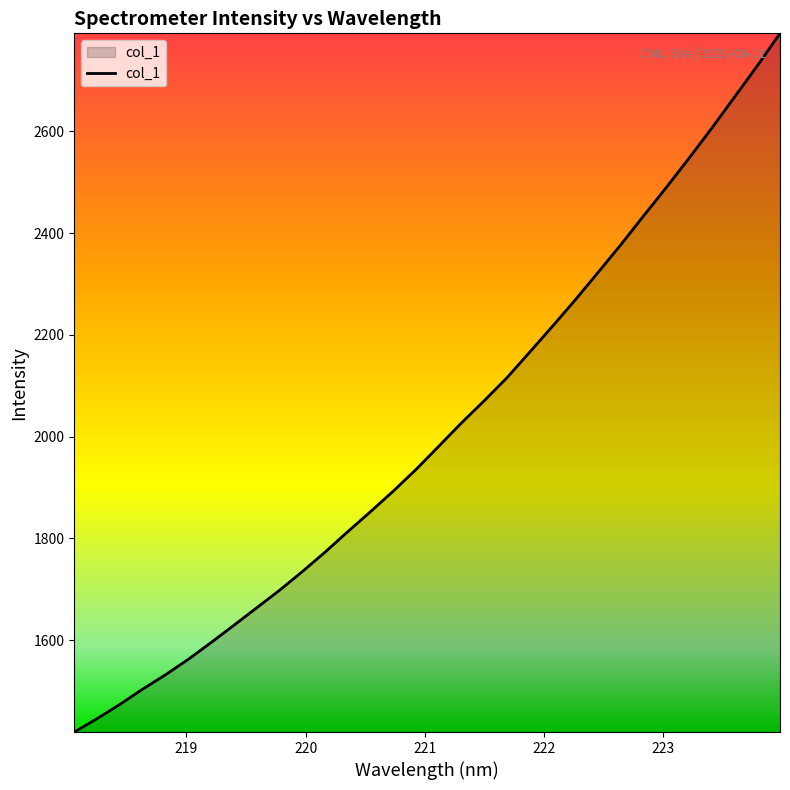

What is the smallest value displayed?

1419.6